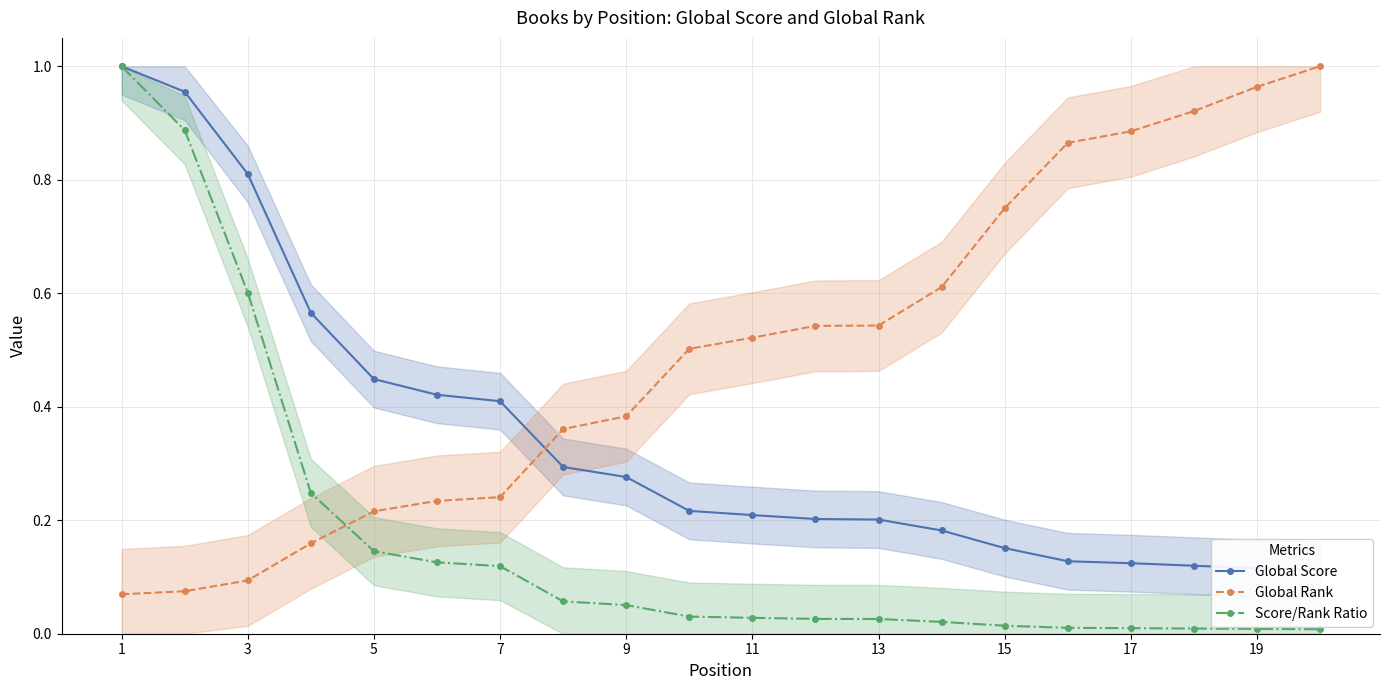

True or false: Score/Rank Ratio and Global Rank cross at least once.

True